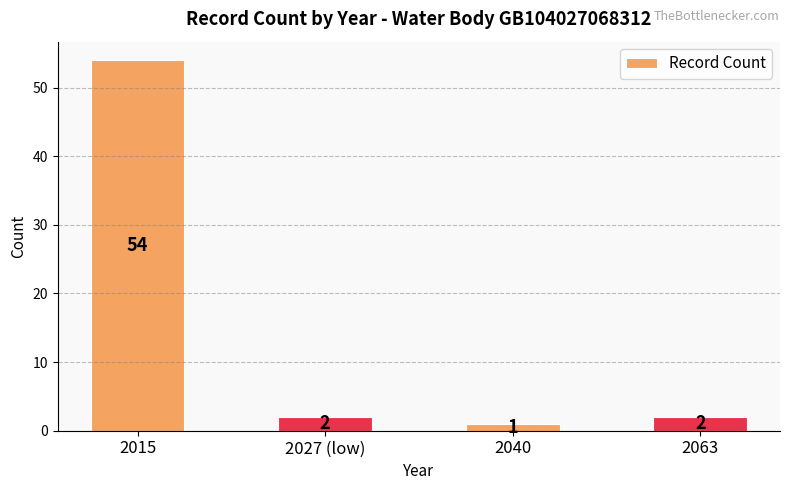

The chart shows a value of 1 at 2040. True or false?

True